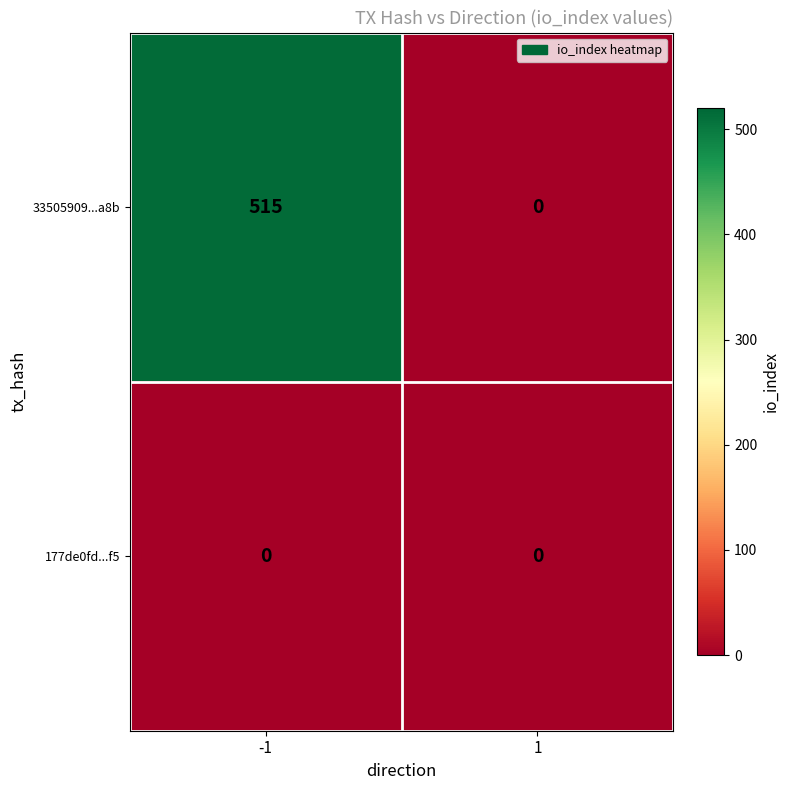

The value of 33505909...a8b at 1 is -326. True or false?

False